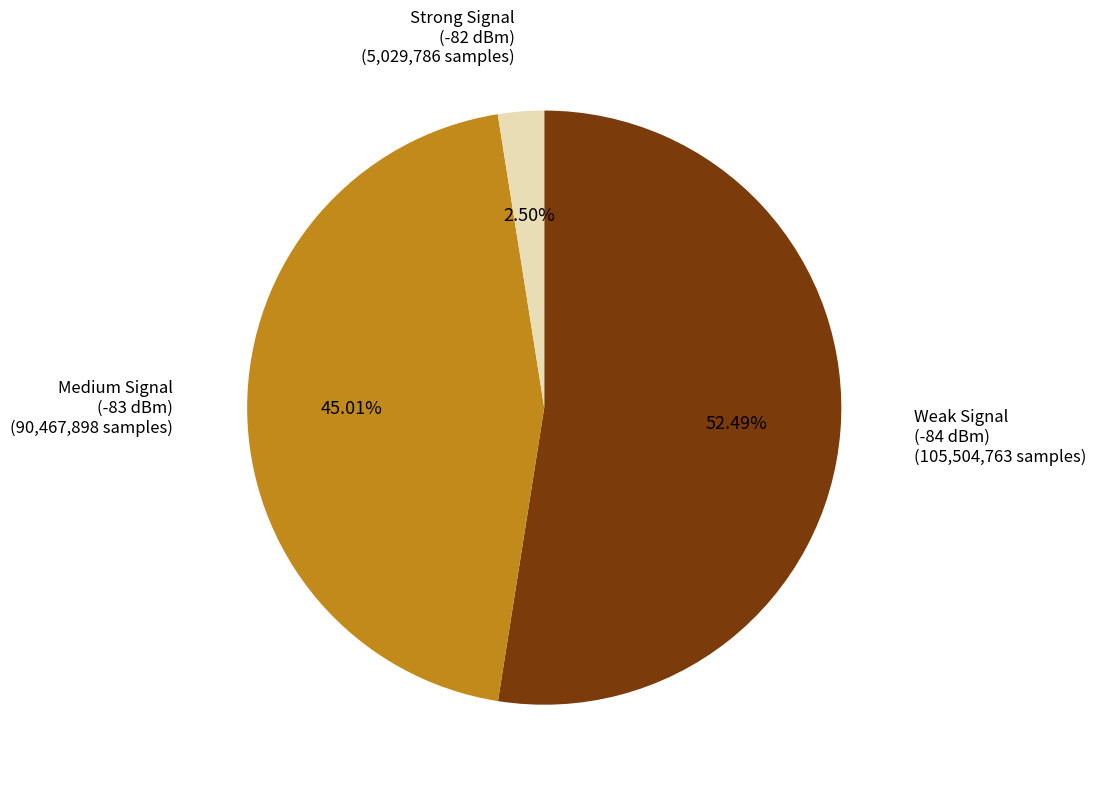

Count the number of slices in the pie.

3